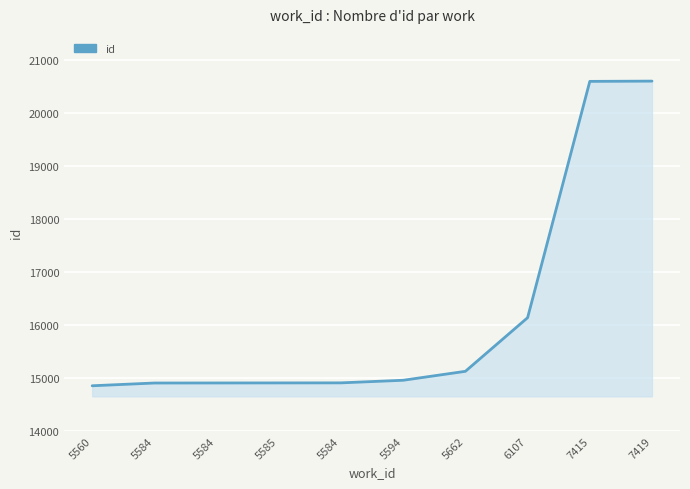

Count the number of data series in this chart.

1